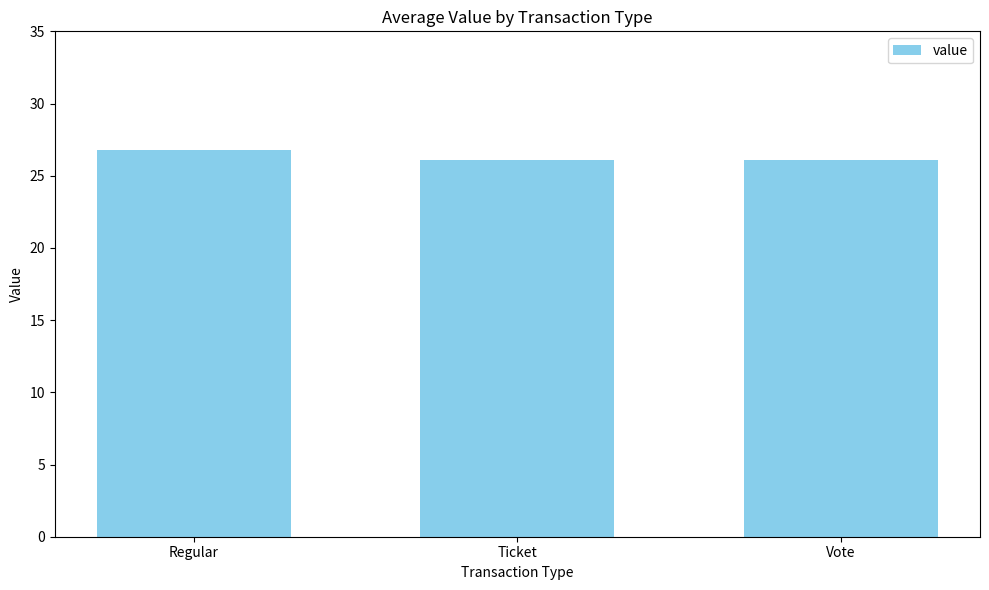

What position from the right is Regular?

3